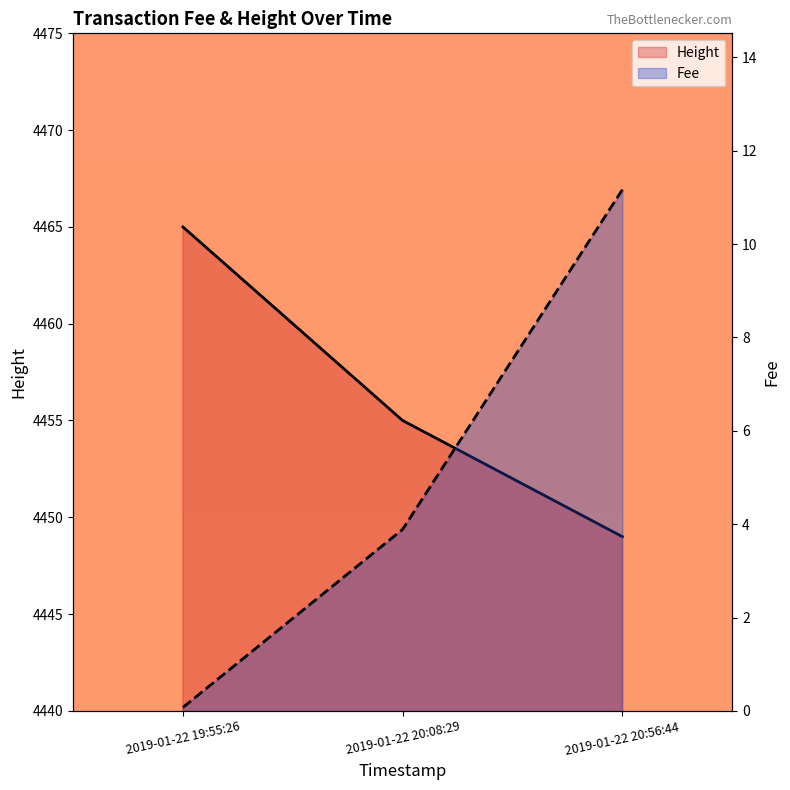

What is the label of the 3rd point from the left?

2019-01-22 20:56:44